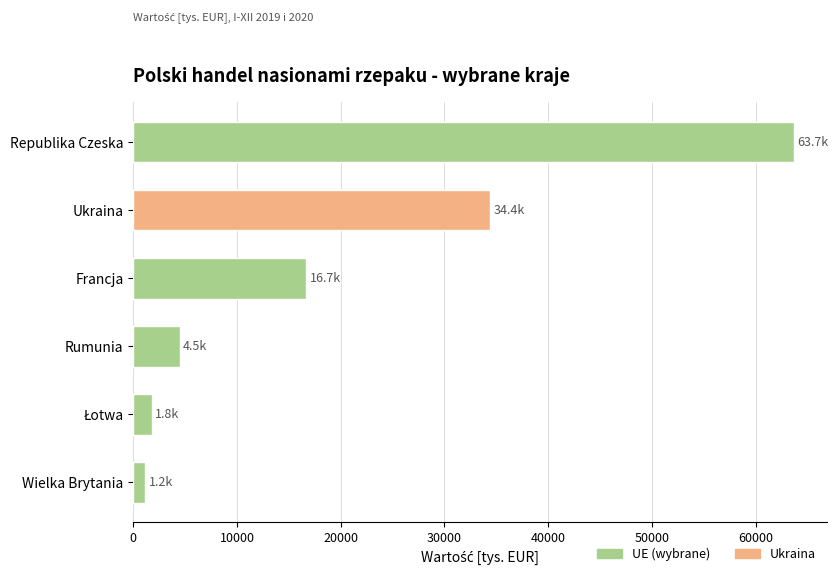

Approximately how many times larger is the value at Ukraina compared to Rumunia?

7.6